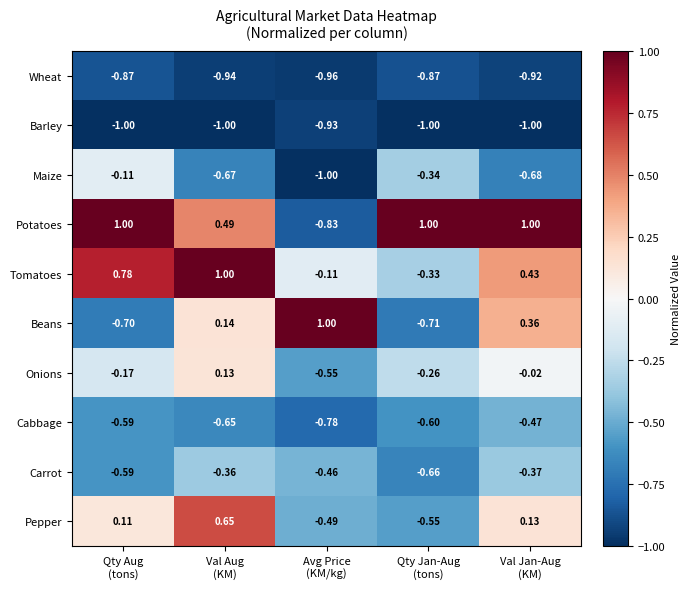

At how many categories does at least one series exceed 0?

5